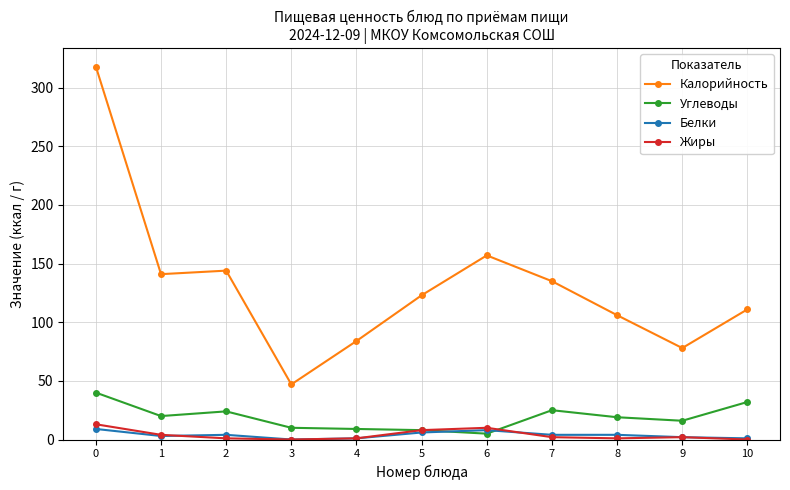

What is the value of the Калорийность point at the 3rd from the left?

144